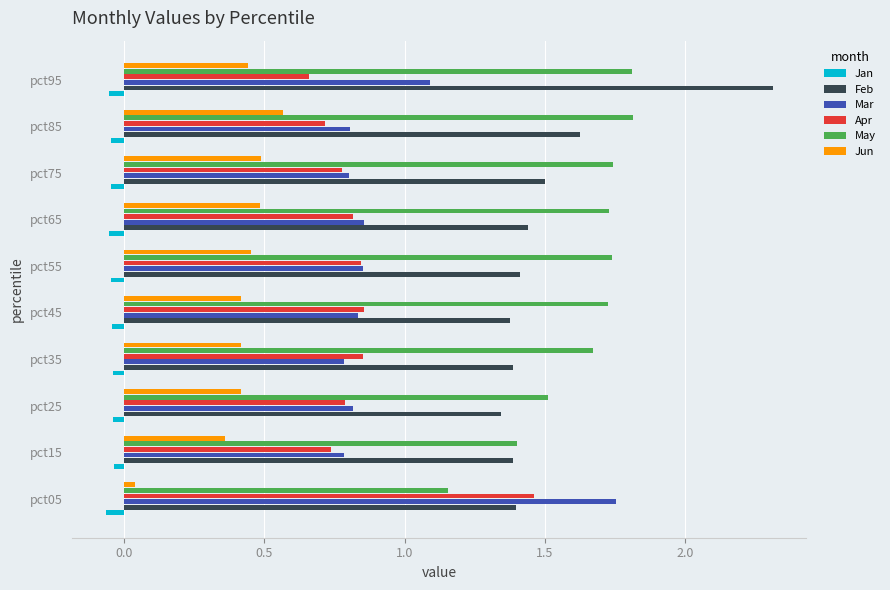

Where is May nearest to the value 1?

pct05